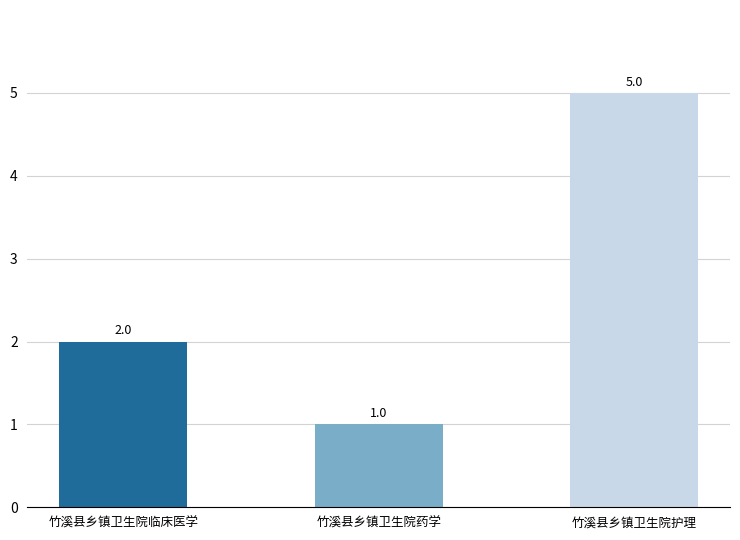

What is the label of the 3rd bar from the left?

竹溪县乡镇卫生院护理